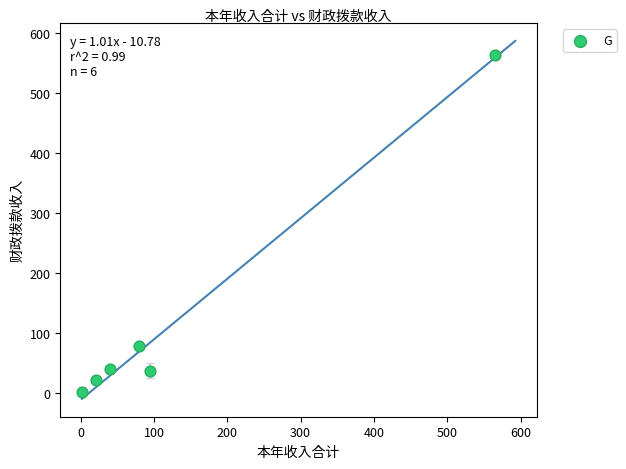

What is the range of X values (max minus min)?

562.7